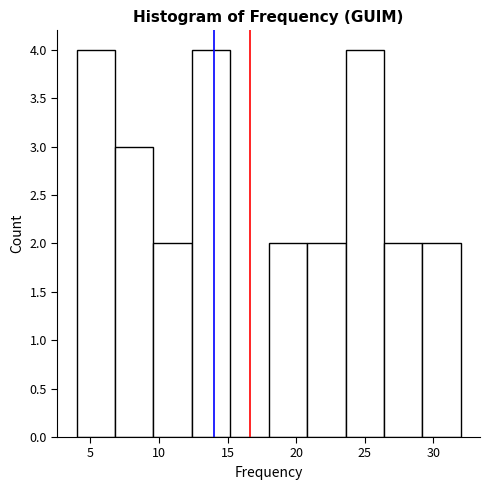

Reading left to right, list every bar in this chart as the range it spans on the x-axis followed by its height. Neither the bar edges nor the heights are printed on the chart, so give them approximately, as read against the axes.

4.0 to 6.8: 4
6.8 to 9.6: 3
9.6 to 12.4: 2
12.4 to 15.2: 4
15.2 to 18.0: 0
18.0 to 20.8: 2
20.8 to 23.6: 2
23.6 to 26.4: 4
26.4 to 29.2: 2
29.2 to 32.0: 2